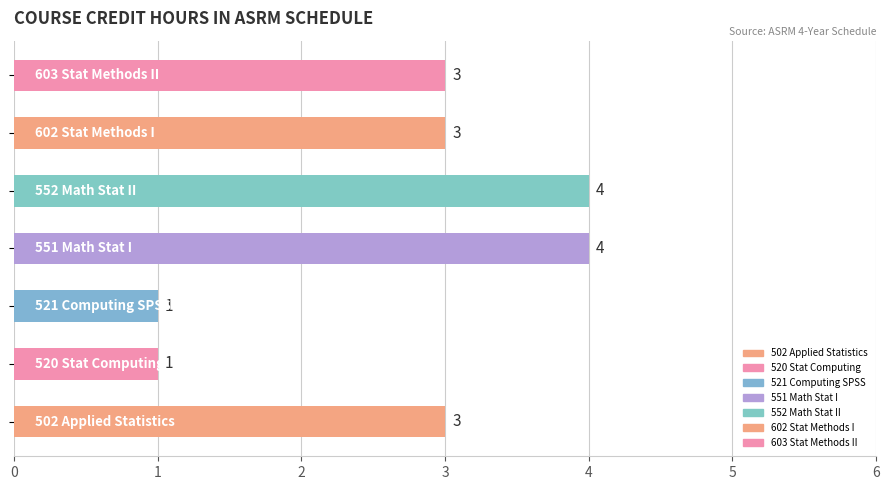

What is the average value?

3